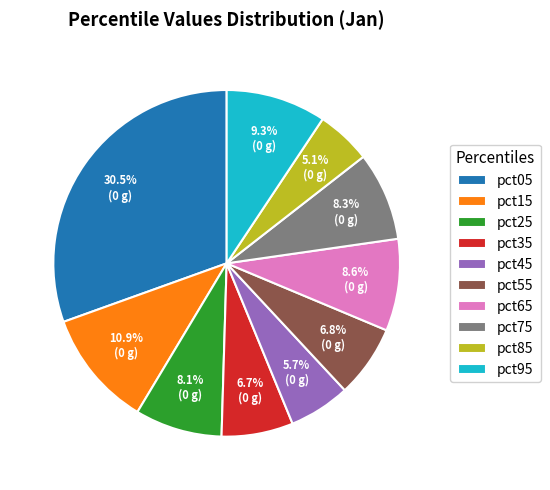

What percentage is the pct85 slice, to the nearest percent?

5%